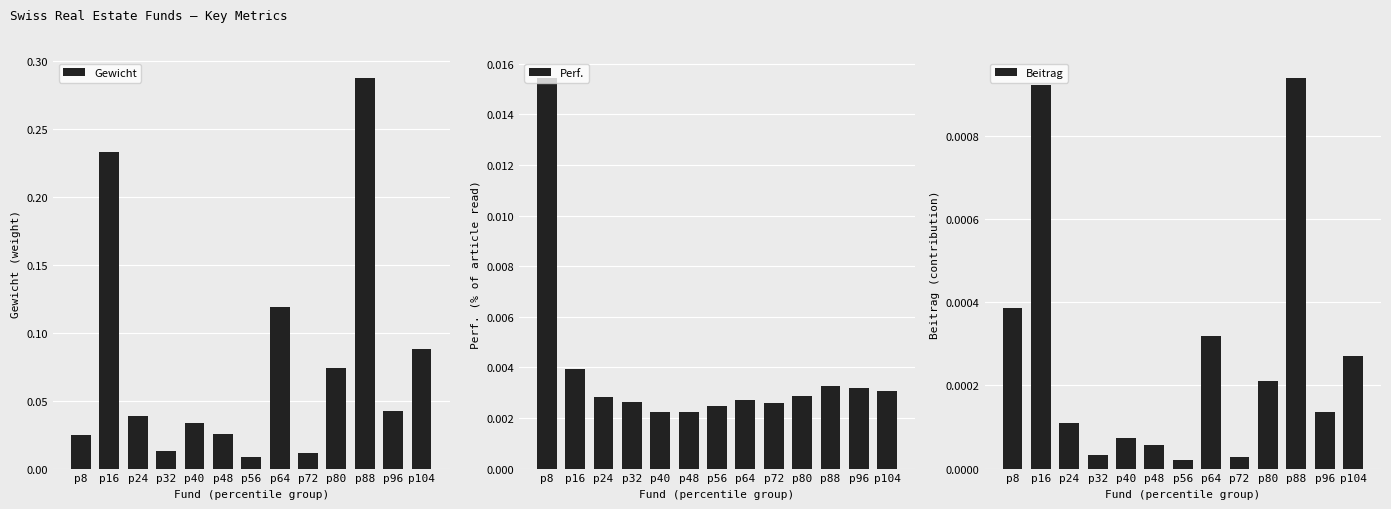

Rank the series at p72 from lowest to highest value.

Beitrag, Perf., Gewicht